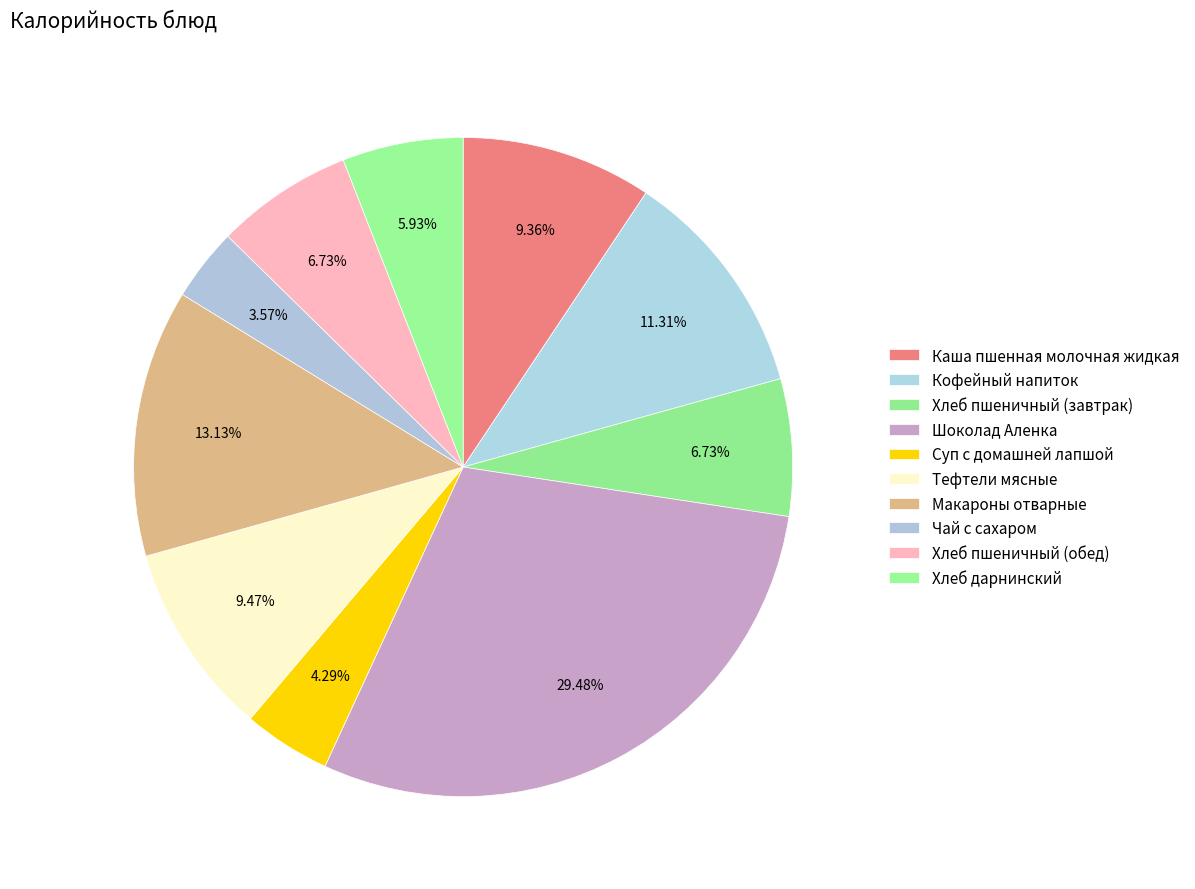

Which category has the biggest portion of the pie?

Шоколад Аленка